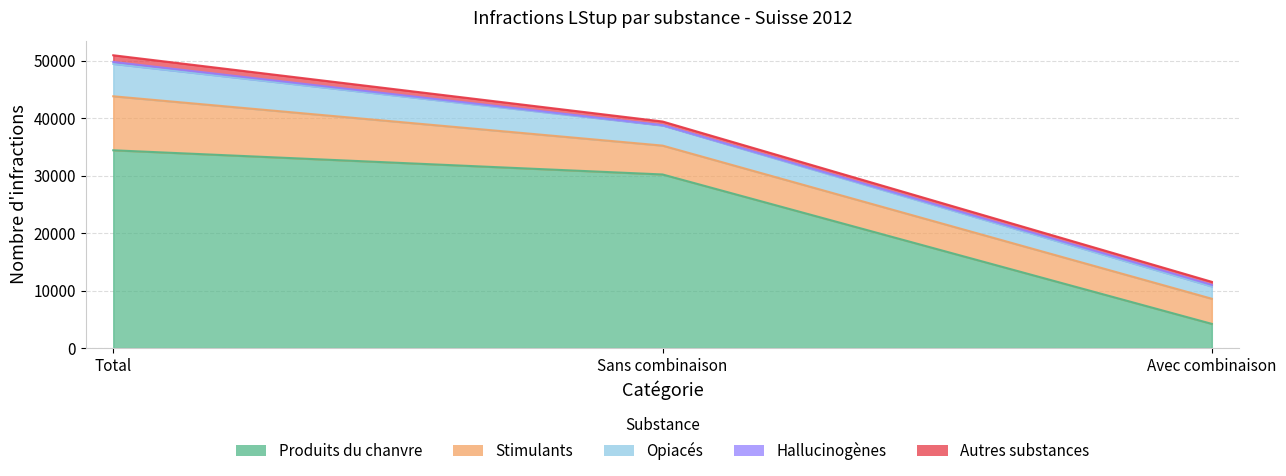

At which category does the chart reach its minimum across all series?

Sans combinaison